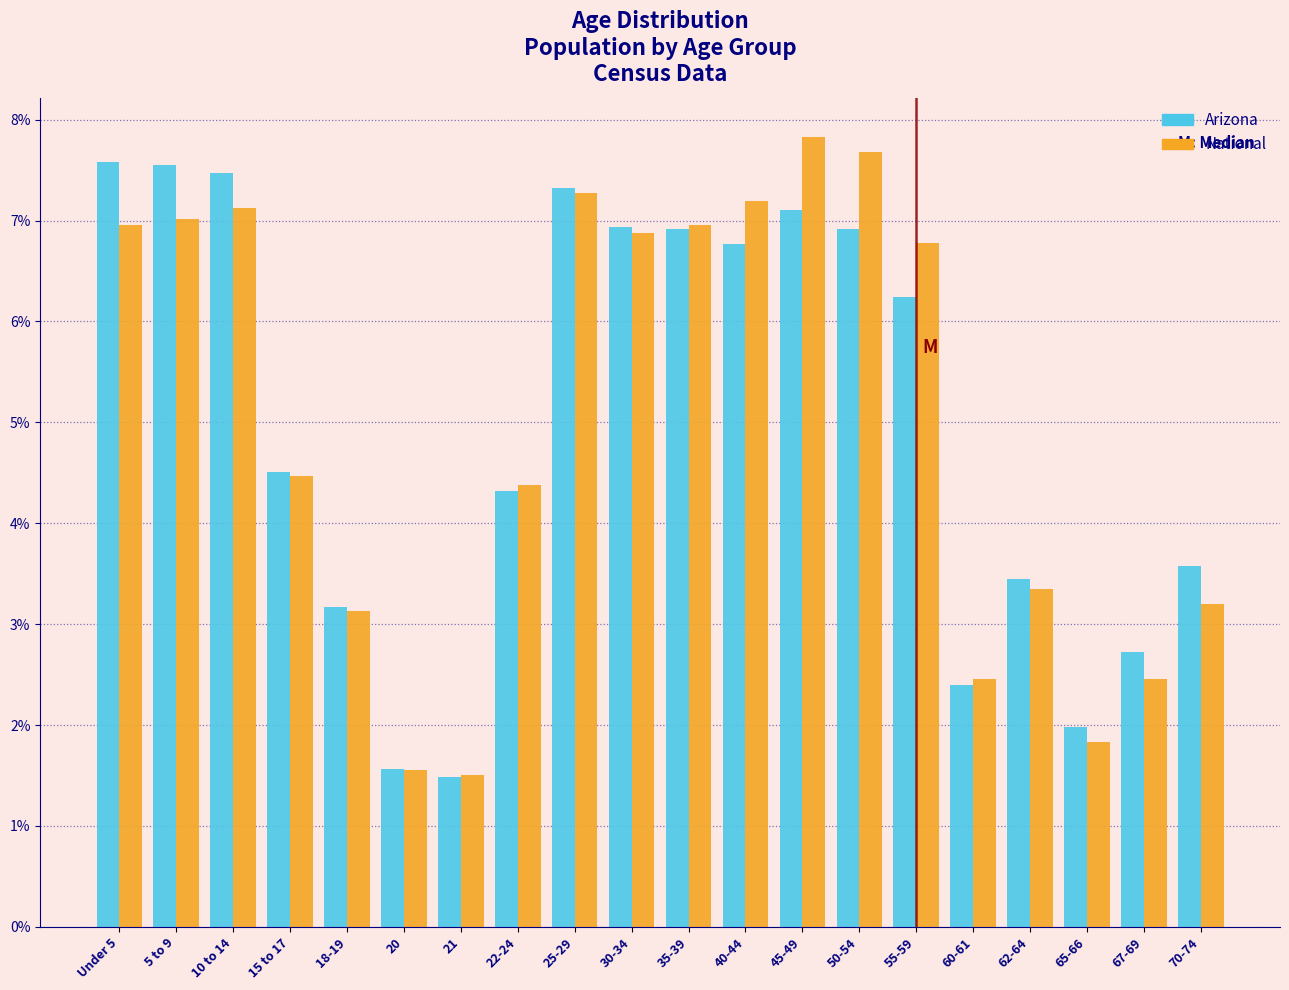

What is the minimum value for National?

1.5